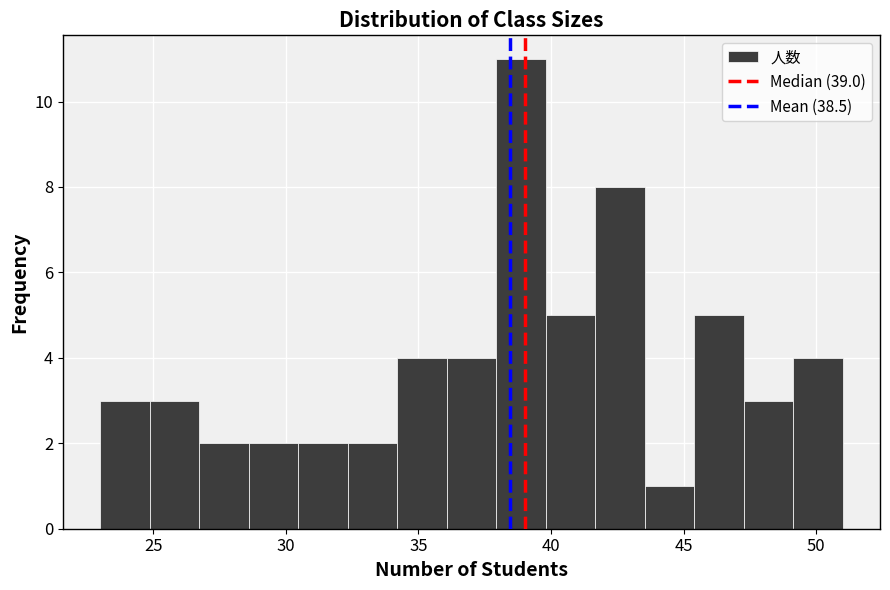

Around what value on the x-axis is the tallest bar? Give the approximate position of its centre, as read against the axis.

39.0